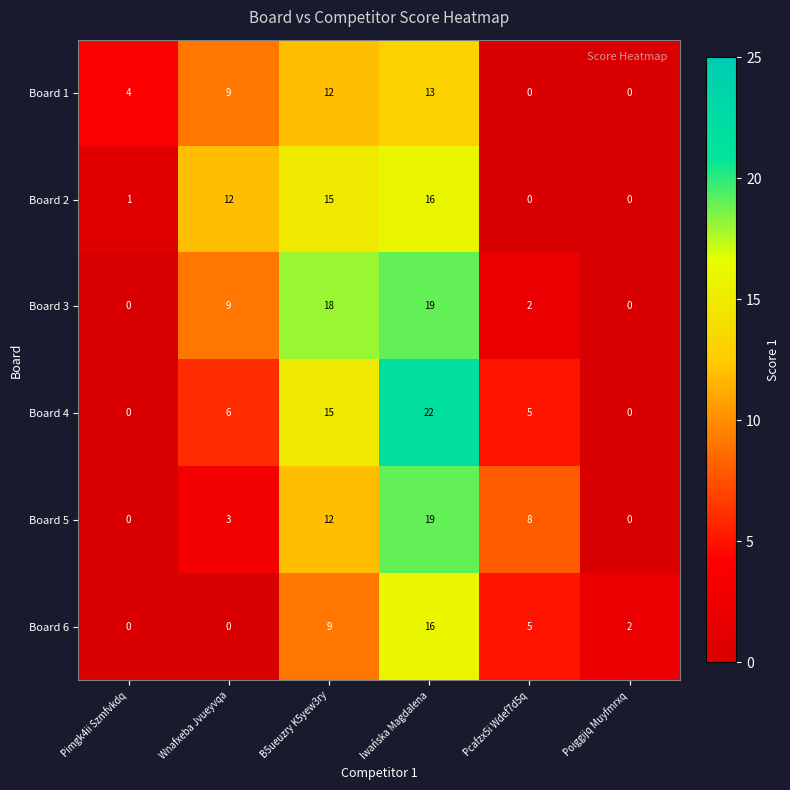

Is the value of Board 1 at Pimgk4ii Szmfvkdq greater than the value of Board 6 at Iwańska Magdalena?

No